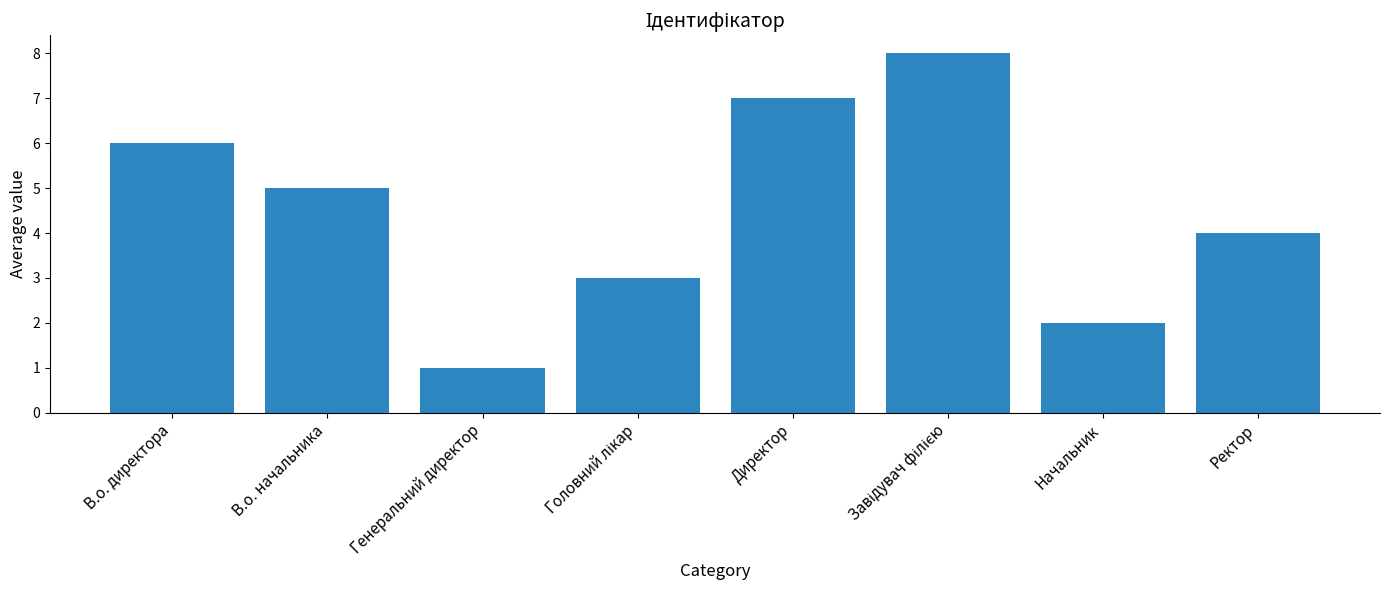

At which label does the data first exceed 5?

В.о. директора